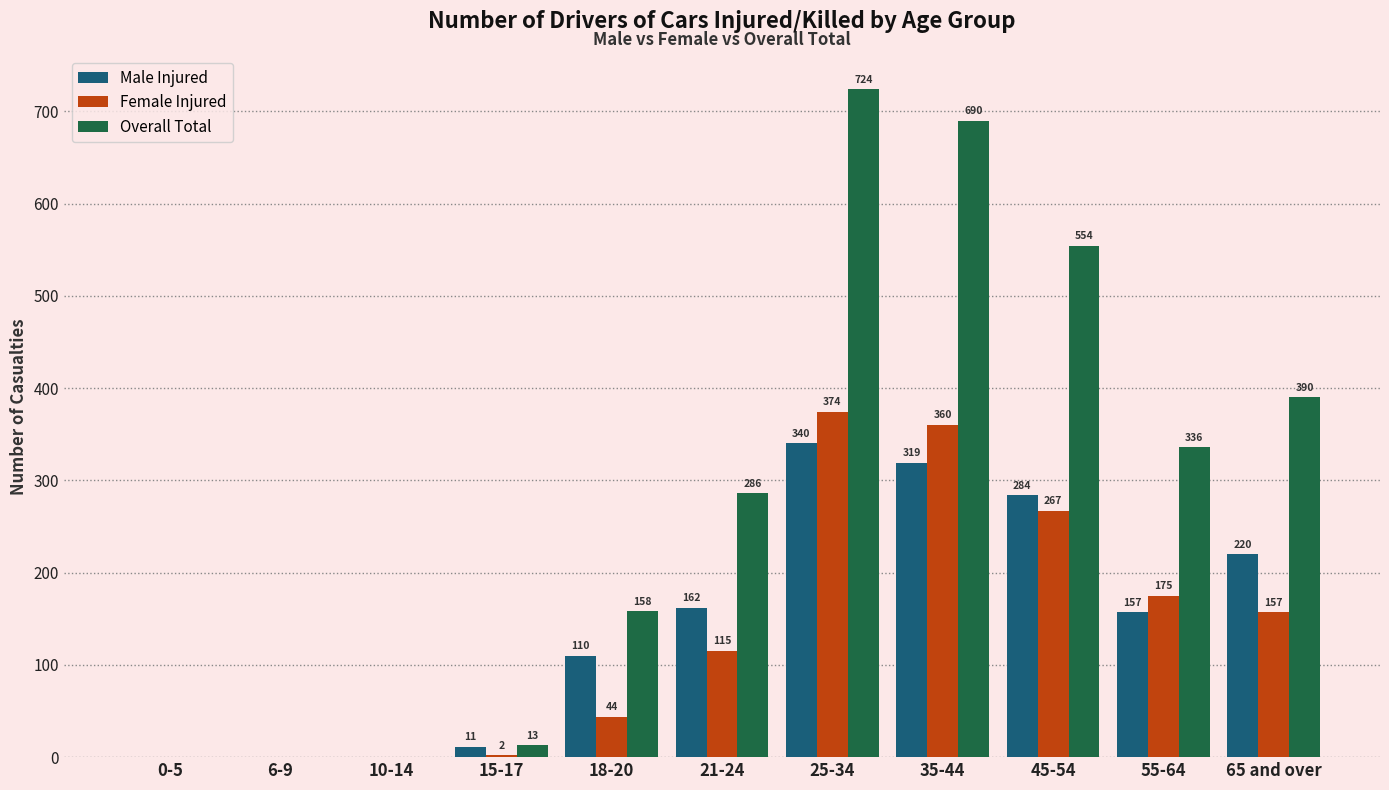

Which series changed the most between 0-5 and 18-20?

Overall Total